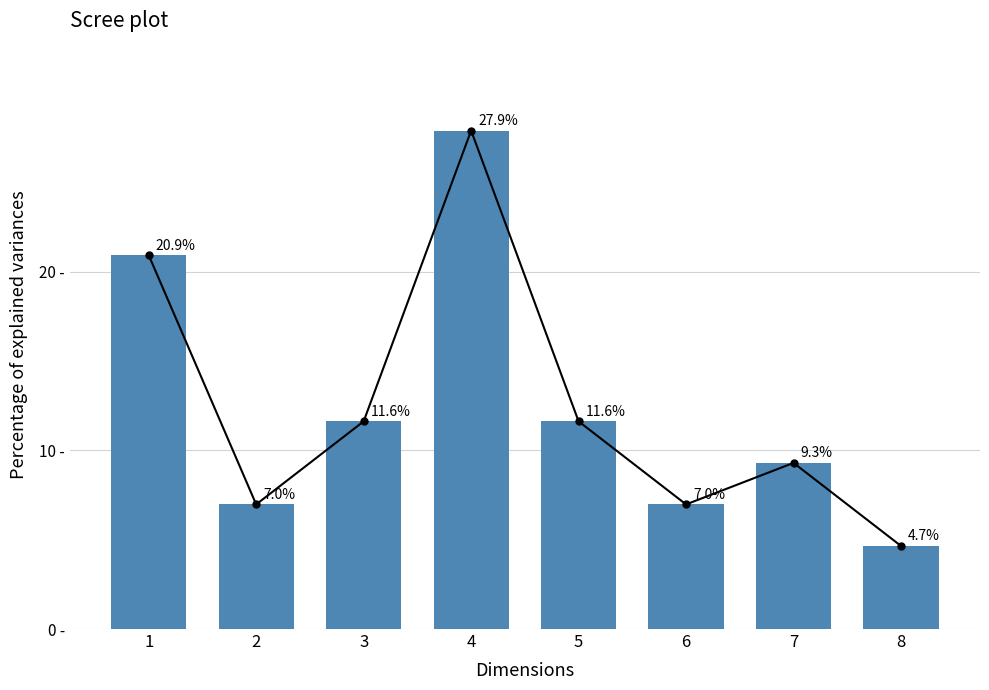

Between 3 and 1, which is larger?

1